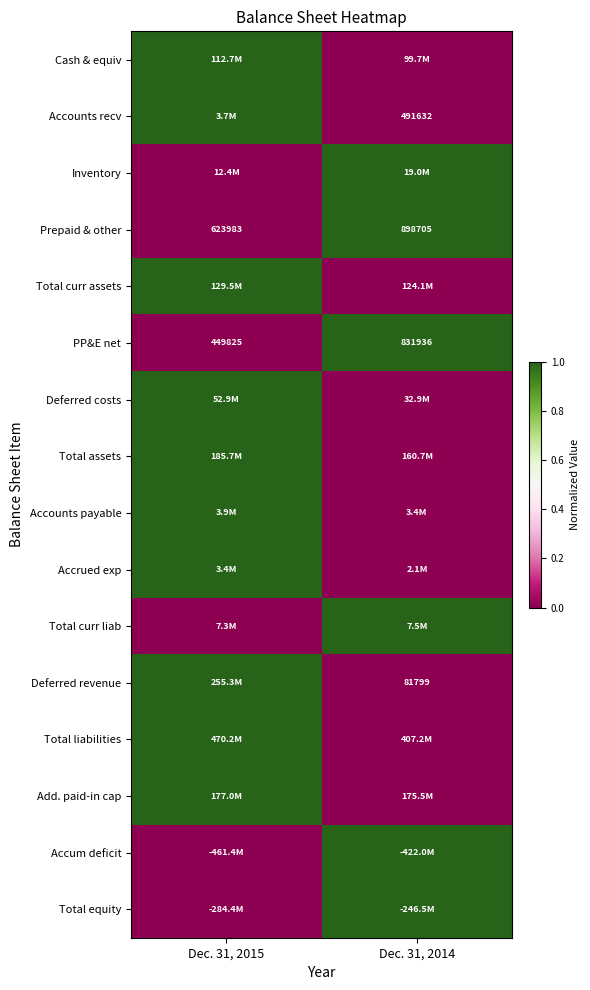

The value of Deferred revenue at Dec. 31, 2014 is 81799. True or false?

True